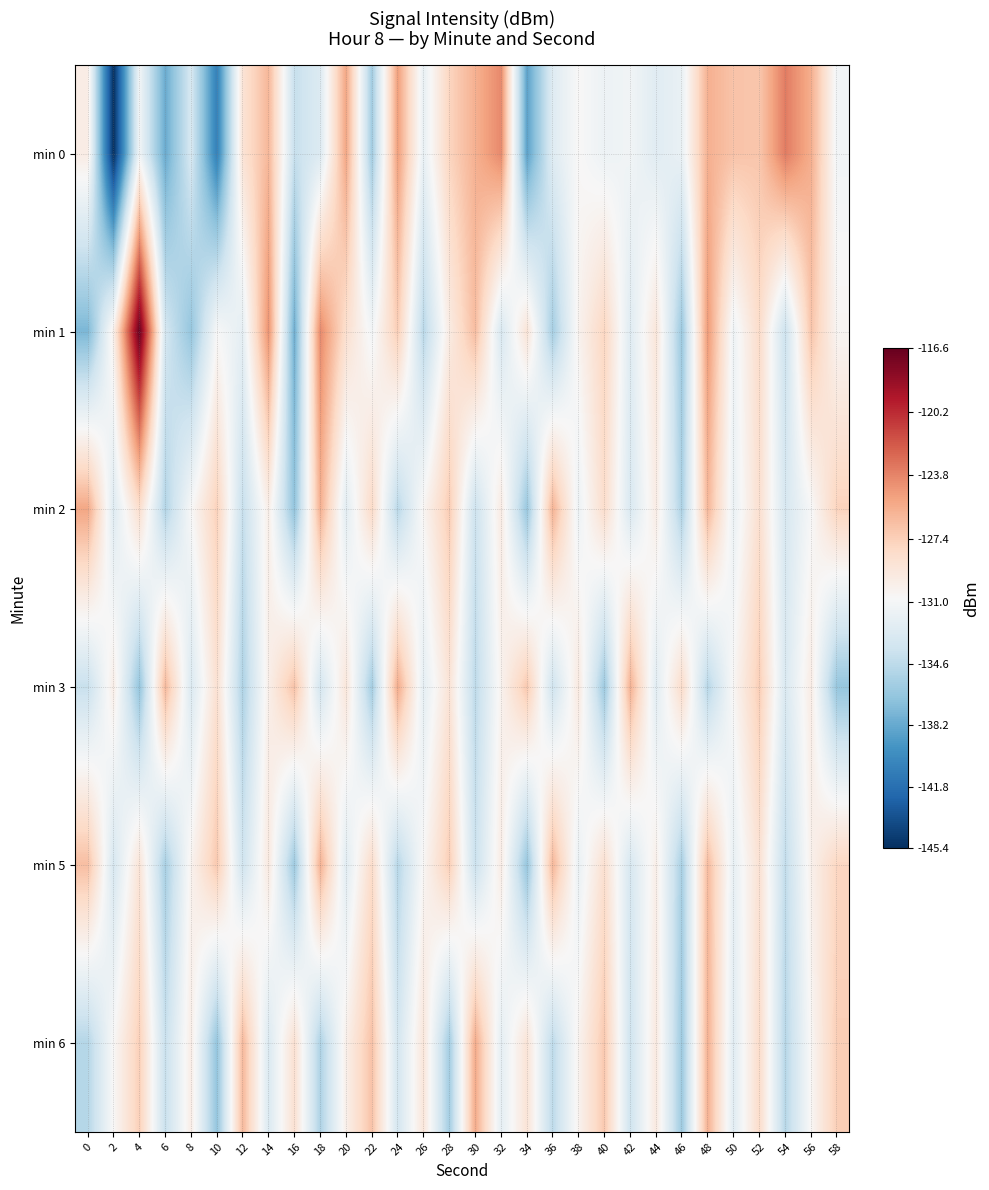

Reading right to left, extract all data points from this chart.

min 0: 58=-131.2	56=-125.6	54=-123.5	52=-126.9	50=-126.8	48=-125.8	46=-131.8	44=-132.5	42=-131.3	40=-131.6	38=-130.7	36=-132.6	34=-138.7	32=-124.0	30=-125.8	28=-127.7	26=-131.9	24=-124.9	22=-135.9	20=-125.3	18=-132.8	16=-134.2	14=-126.1	12=-128.8	10=-140.7	8=-133.2	6=-138.1	4=-131.3	2=-145.4	0=-129.7
min 1: 58=-130.5	56=-126.8	54=-133.9	52=-128.2	50=-131.5	48=-124.7	46=-136.2	44=-129.1	42=-132.6	40=-127.8	38=-130.3	36=-135.7	34=-128.9	32=-133.1	30=-126.4	28=-129.6	26=-134.8	24=-127.3	22=-131.2	20=-128.5	18=-124.0	16=-138.0	14=-124.4	12=-132.2	10=-130.8	8=-136.5	6=-133.4	4=-116.6	2=-130.0	0=-137.4
min 2: 58=-127.6	56=-130.9	54=-133.2	52=-128.5	50=-131.8	48=-126.1	46=-135.4	44=-129.7	42=-133.0	40=-128.3	38=-131.6	36=-125.9	34=-136.3	32=-129.6	30=-133.9	28=-127.2	26=-130.5	24=-134.8	22=-128.1	20=-132.4	18=-125.7	16=-136.6	14=-129.9	12=-134.2	10=-127.5	8=-130.8	6=-135.1	4=-128.4	2=-132.7	0=-125.3
min 3: 58=-136.4	56=-129.7	54=-133.0	52=-127.3	50=-130.6	48=-134.9	46=-128.2	44=-132.5	42=-125.8	40=-136.1	38=-129.4	36=-133.7	34=-127.0	32=-130.3	30=-134.6	28=-128.9	26=-132.2	24=-125.5	22=-135.8	20=-129.1	18=-133.4	16=-126.7	14=-130.0	12=-135.3	10=-128.6	8=-132.9	6=-126.2	4=-136.5	2=-129.8	0=-134.1
min 5: 58=-127.8	56=-130.1	54=-134.4	52=-128.7	50=-132.0	48=-126.3	46=-135.6	44=-129.9	42=-133.2	40=-128.5	38=-131.8	36=-126.1	34=-136.4	32=-129.7	30=-134.0	28=-127.3	26=-130.6	24=-134.9	22=-128.2	20=-132.5	18=-125.8	16=-136.1	14=-129.4	12=-133.7	10=-127.0	8=-130.3	6=-135.6	4=-128.9	2=-133.2	0=-126.5
min 6: 58=-127.3	56=-130.6	54=-134.9	52=-128.2	50=-132.5	48=-125.8	46=-136.1	44=-129.4	42=-133.7	40=-127.0	38=-130.3	36=-134.6	34=-128.9	32=-132.2	30=-125.5	28=-135.8	26=-129.1	24=-133.4	22=-126.7	20=-130.0	18=-135.3	16=-128.6	14=-132.9	12=-126.2	10=-136.5	8=-129.8	6=-134.1	4=-127.4	2=-130.7	0=-135.0